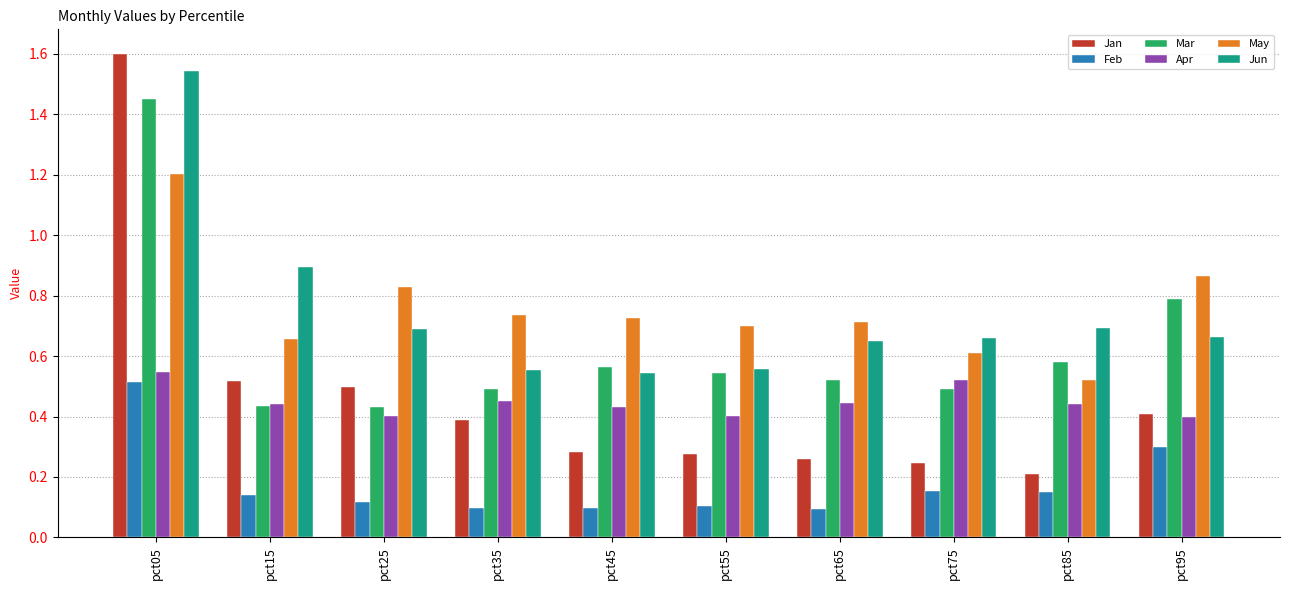

Between pct15 and pct45, which series saw the biggest shift?

Jun